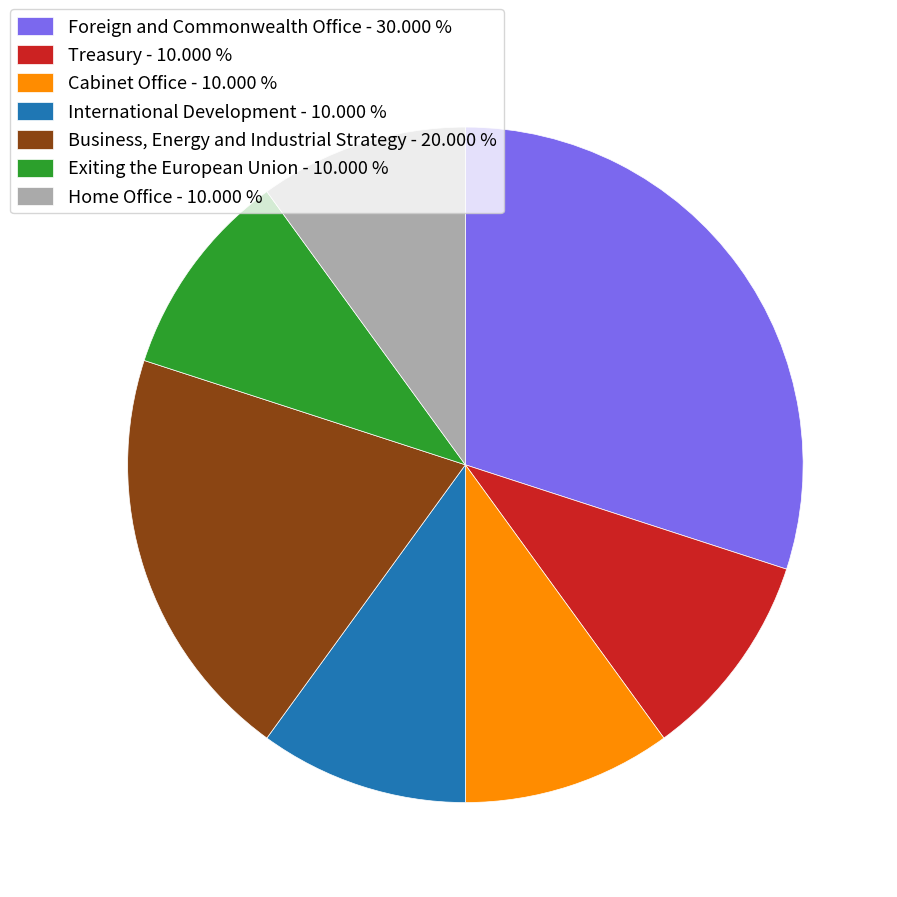

Count the number of slices in the pie.

7